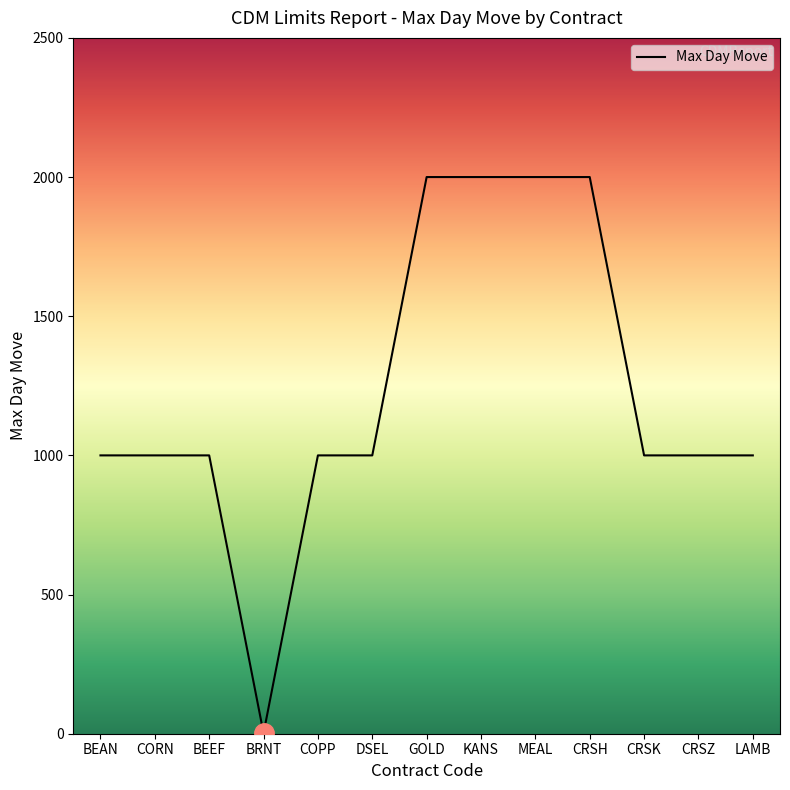

What is the difference between the maximum and minimum values?

1998